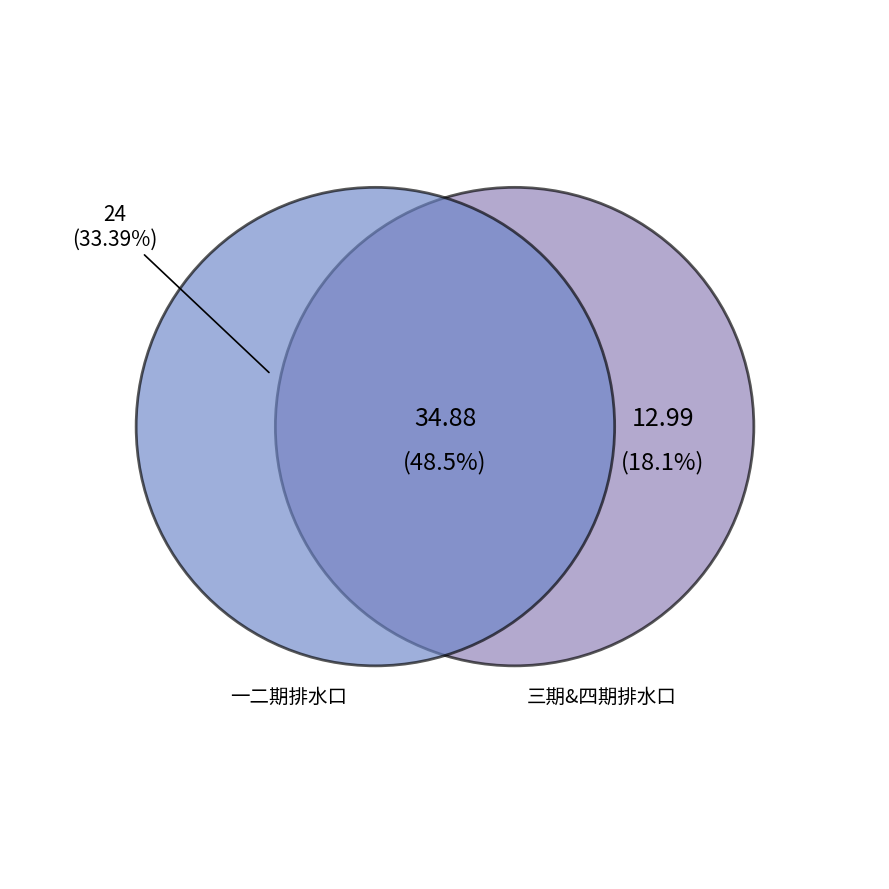

Is the sum of 一二期排水口 and 四期排水口 greater than half?

Yes